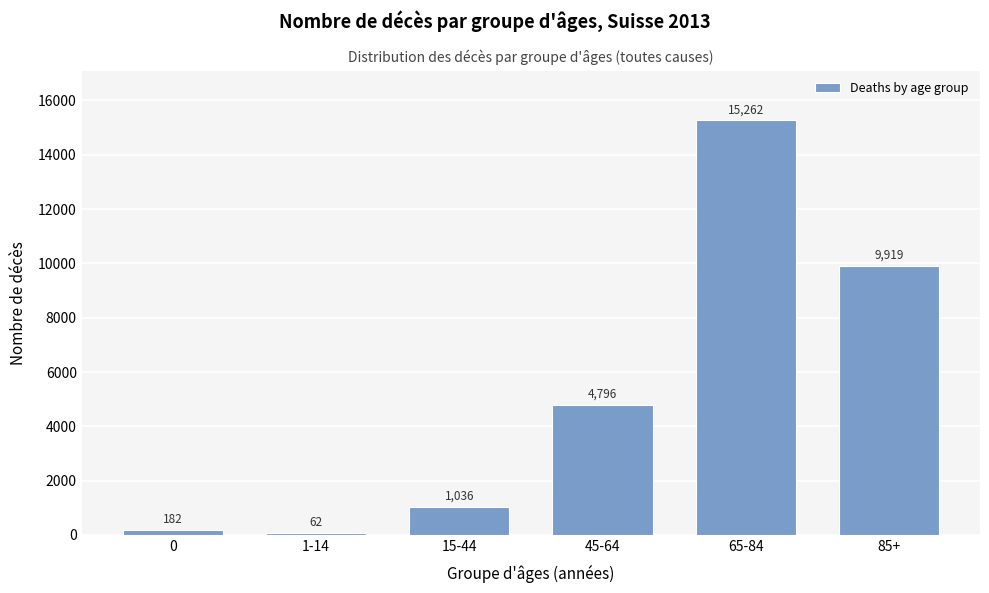

Reading left to right, what are all the values shown in this chart?

0=182	1-14=62	15-44=1036	45-64=4796	65-84=15262	85+=9919